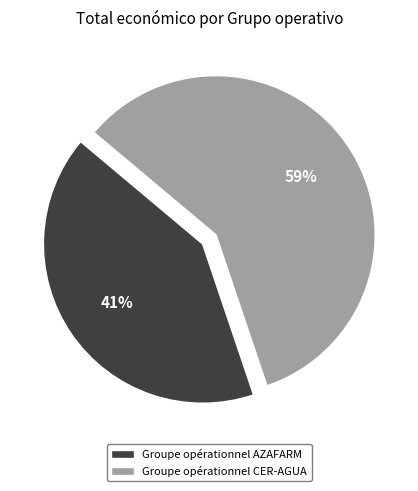

Count the number of slices in the pie.

2